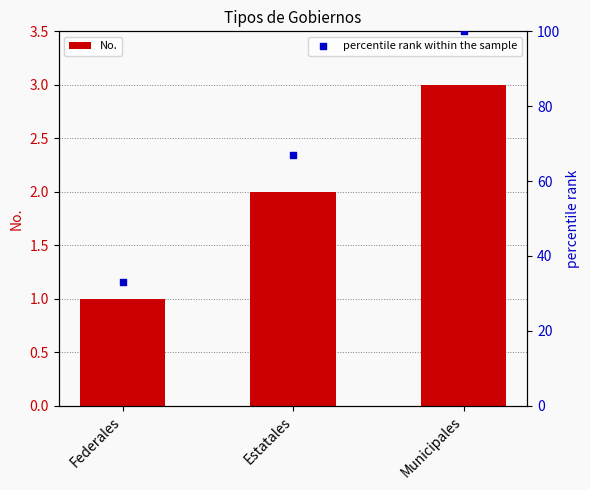

At which category is the sum across all series the highest?

Municipales